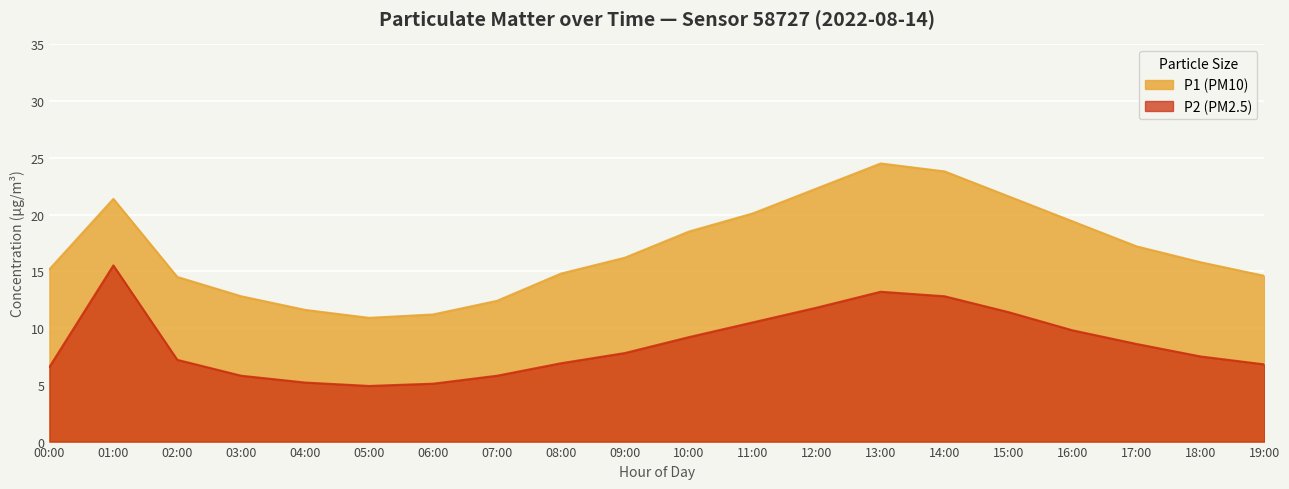

The P2 (PM2.5) series shows 11.8 at 12:00. True or false?

True